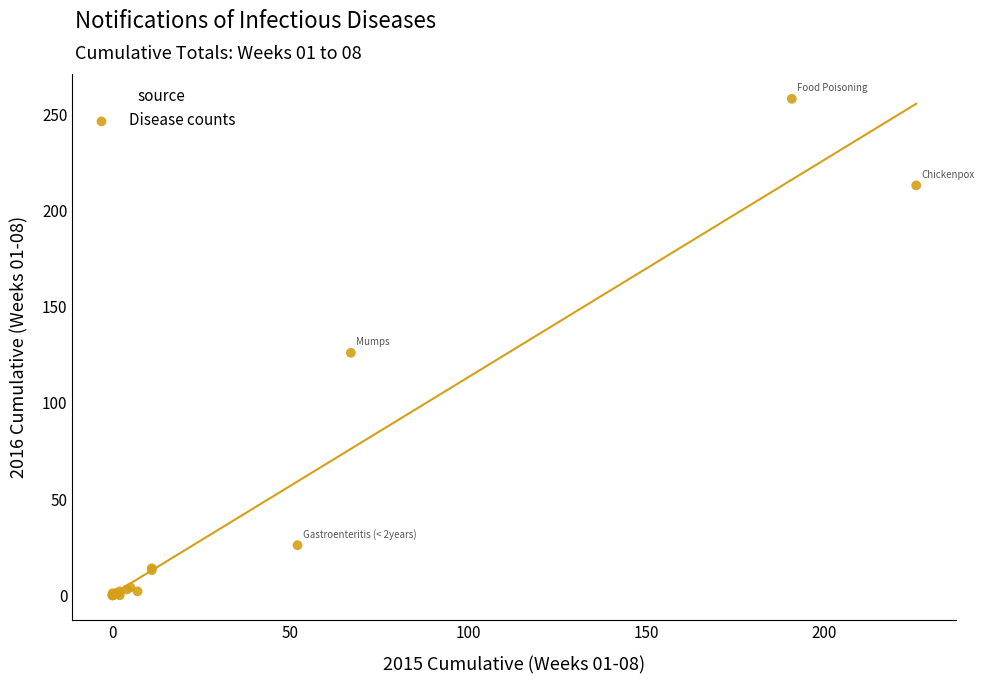

What Y value in the scatter plot is closest to 129?

126